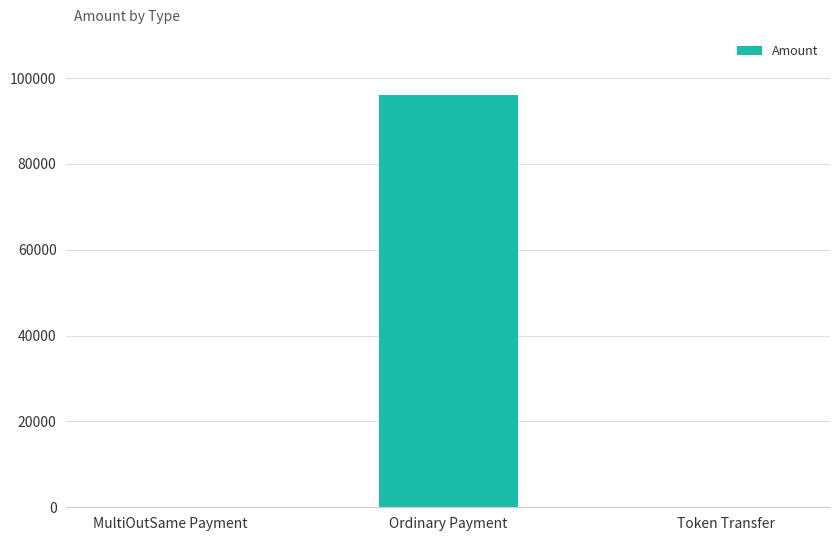

The value at Token Transfer is 0.0. True or false?

True